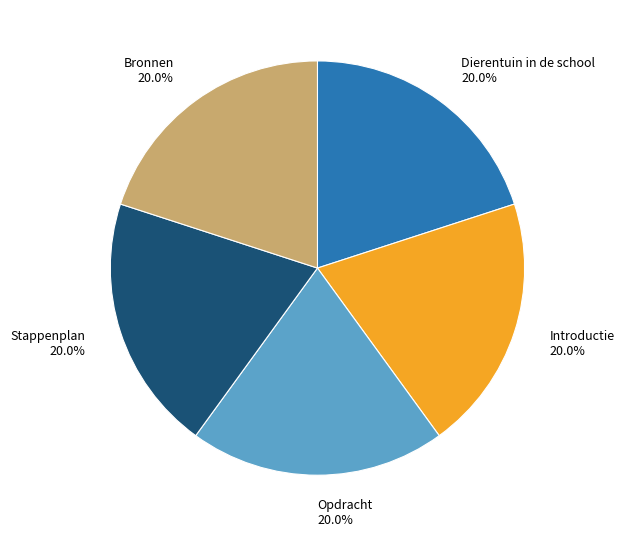

Count the number of slices in the pie.

5